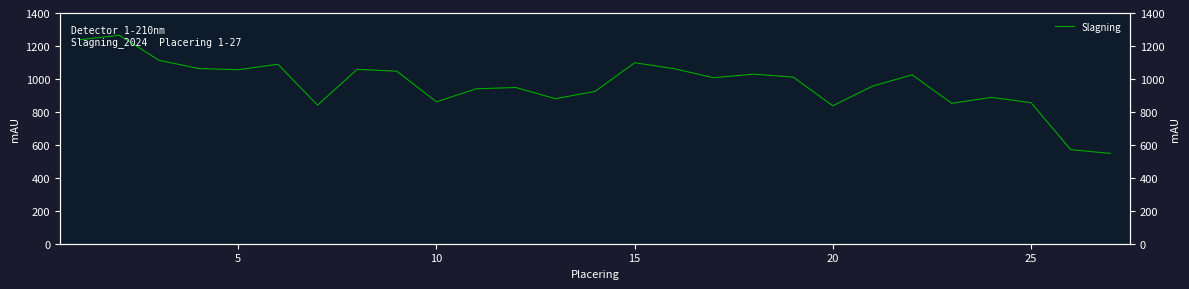

How many points are lower than both their immediate neighbors (excluding endpoints)?

7